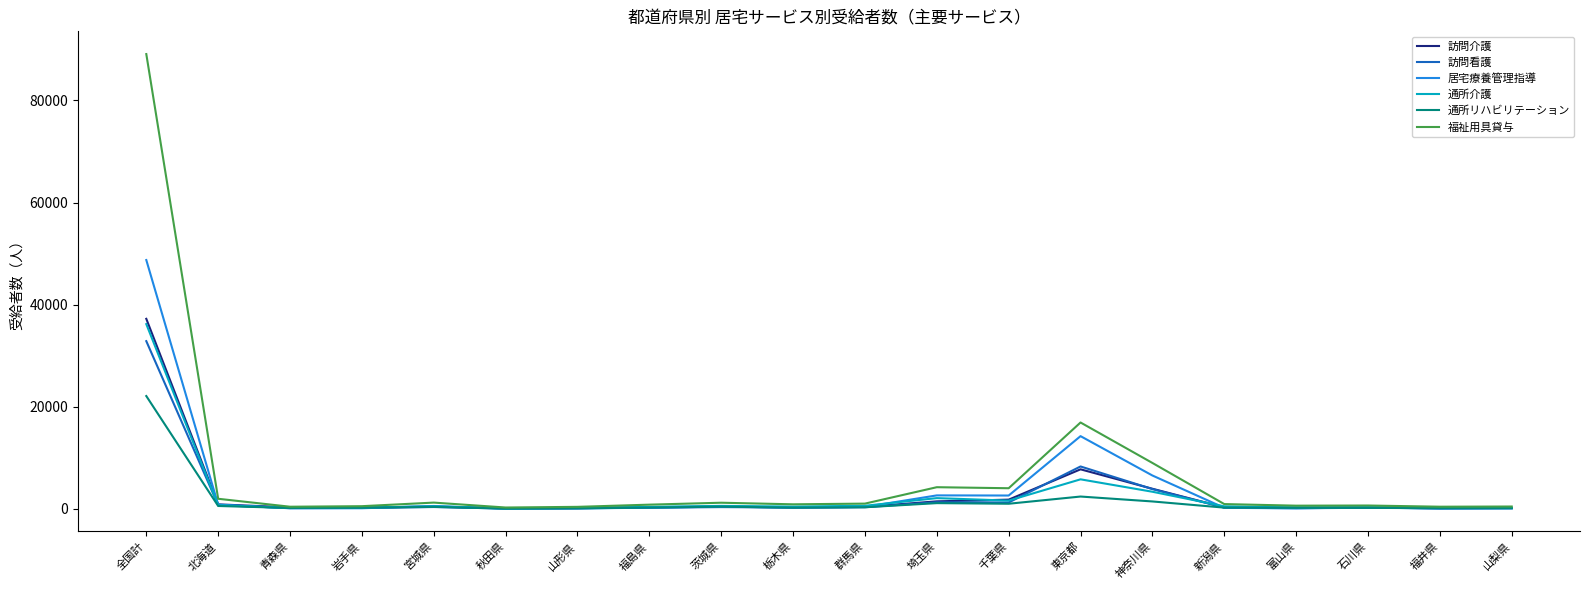

Which series has the largest range (max minus min)?

福祉用具貸与